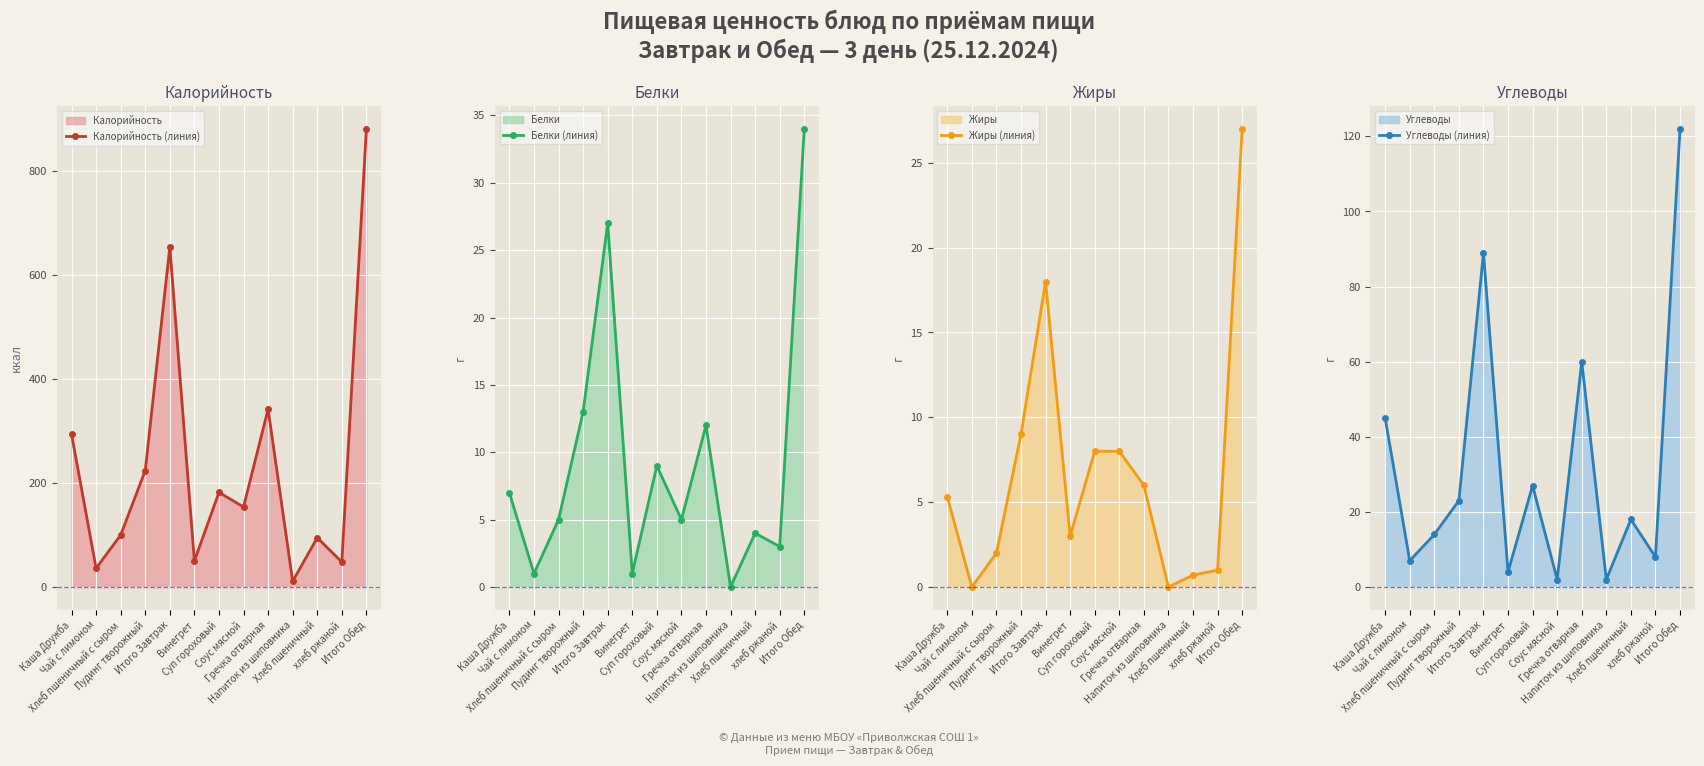

True or false: Белки (линия) and Углеводы (линия) cross at least once.

True